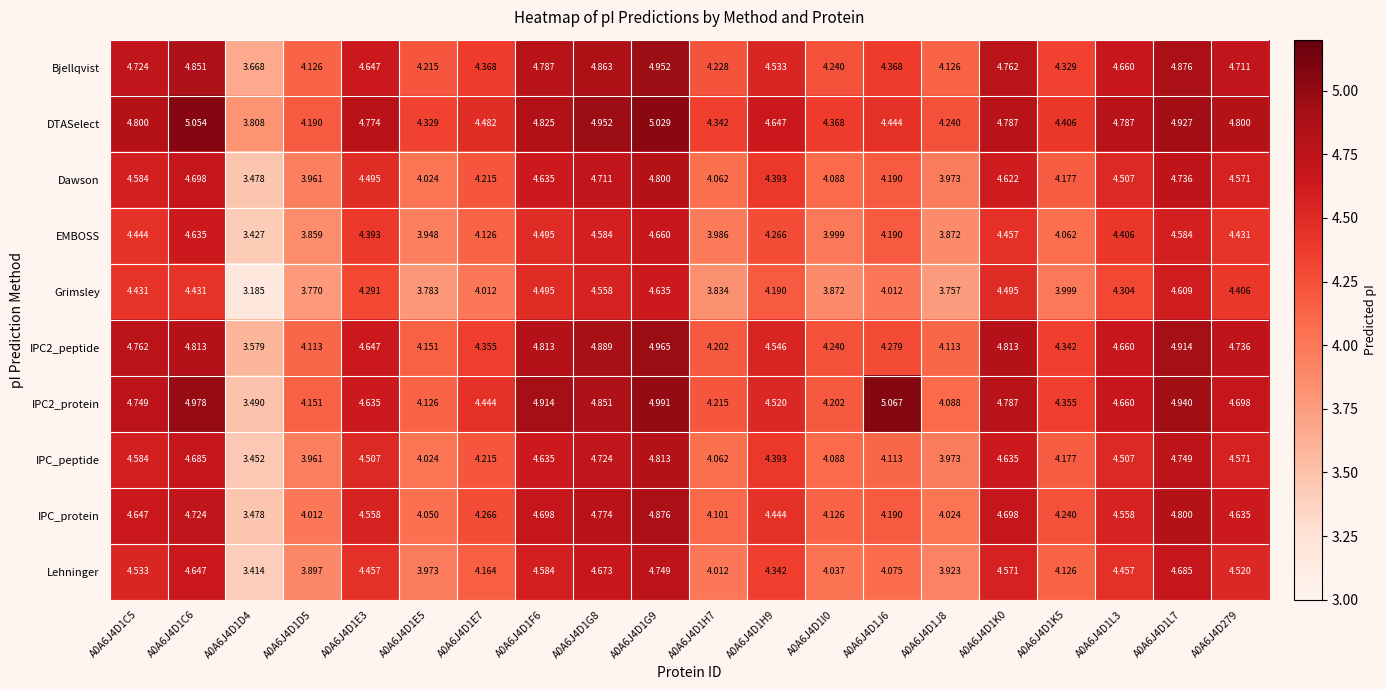

How many series are shown in this chart?

10